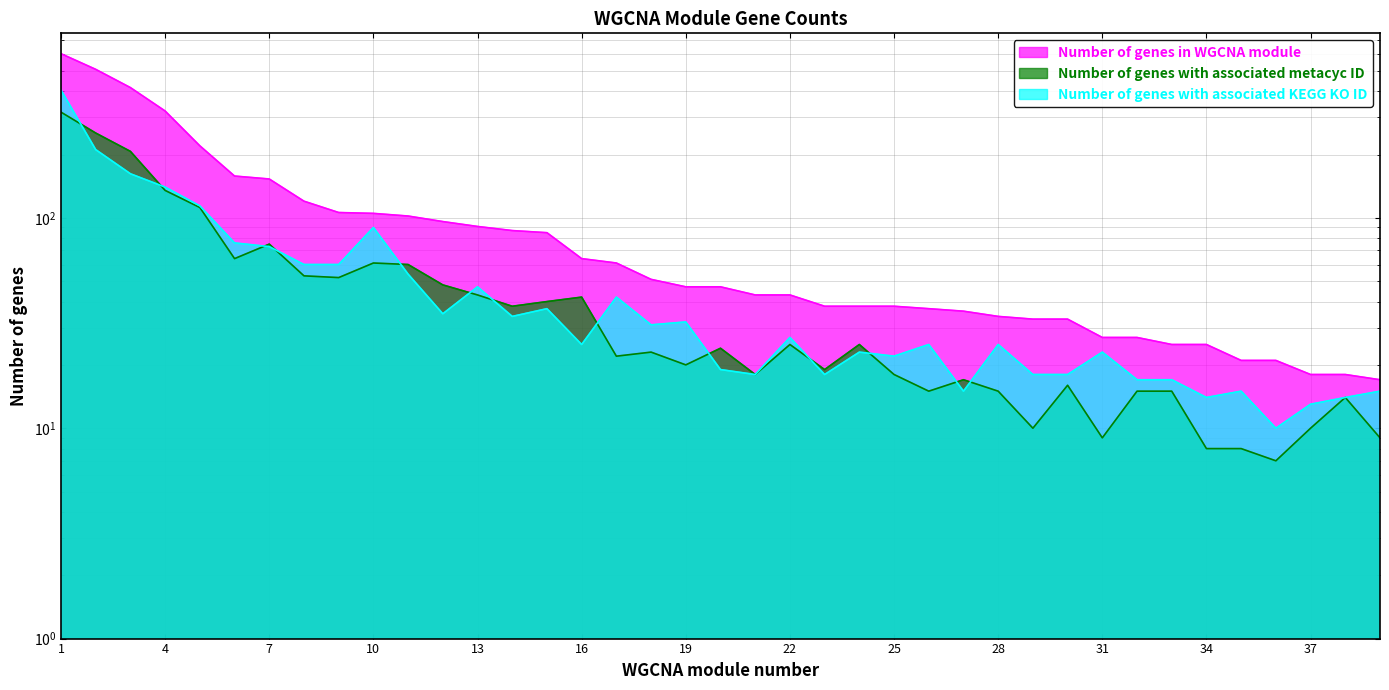

Is the value of Number of genes with associated KEGG KO ID at 11 greater than the value of Number of genes in WGCNA module at 34?

Yes